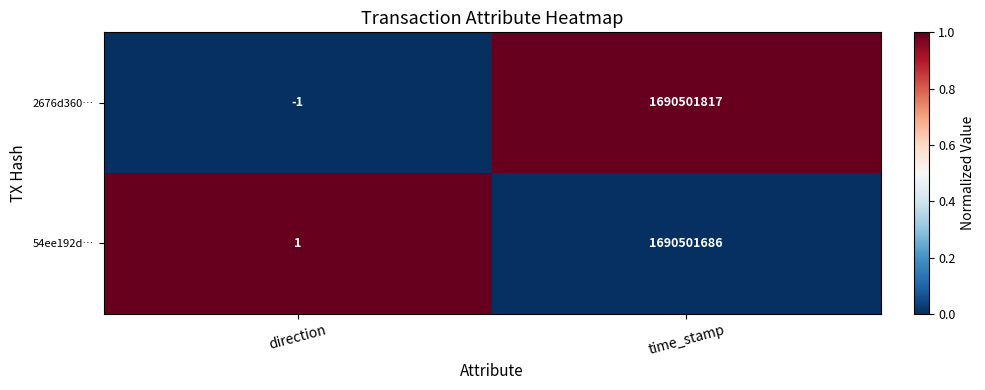

At time_stamp, list the series in order from smallest to largest.

54ee192d…, 2676d360…